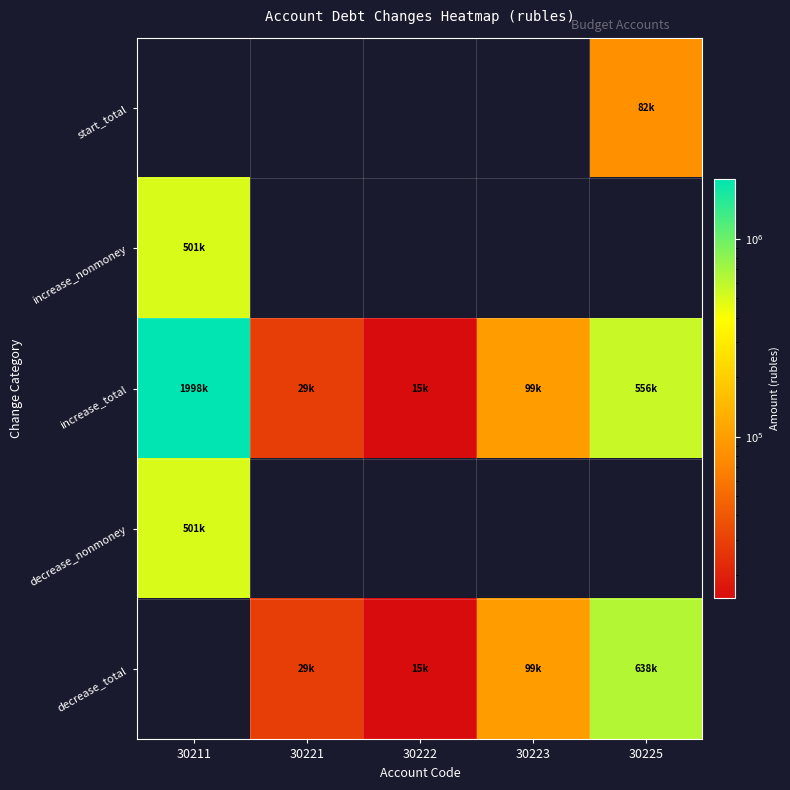

Reading left to right, transcribe all the data shown in this chart.

start_total: 30211=0.0	30221=0.0	30222=0.0	30223=0.0	30225=82100.0
increase_nonmoney: 30211=501228.8	30221=0.0	30222=0.0	30223=0.0	30225=0.0
increase_total: 30211=1997708.4	30221=28658.2	30222=15346.8	30223=98762.8	30225=556000.0
decrease_nonmoney: 30211=501228.8	30221=0.0	30222=0.0	30223=0.0	30225=0.0
decrease_total: 30211=0.0	30221=28658.2	30222=15346.8	30223=98762.8	30225=638100.0